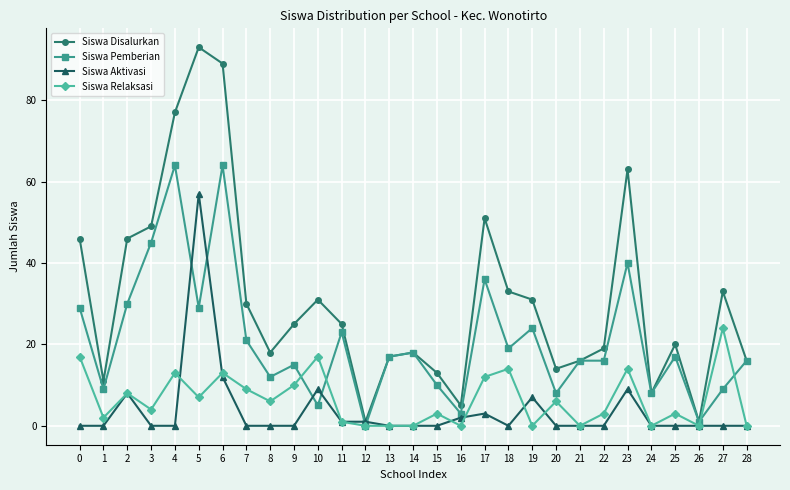

At which category is the sum across all series the highest?

5